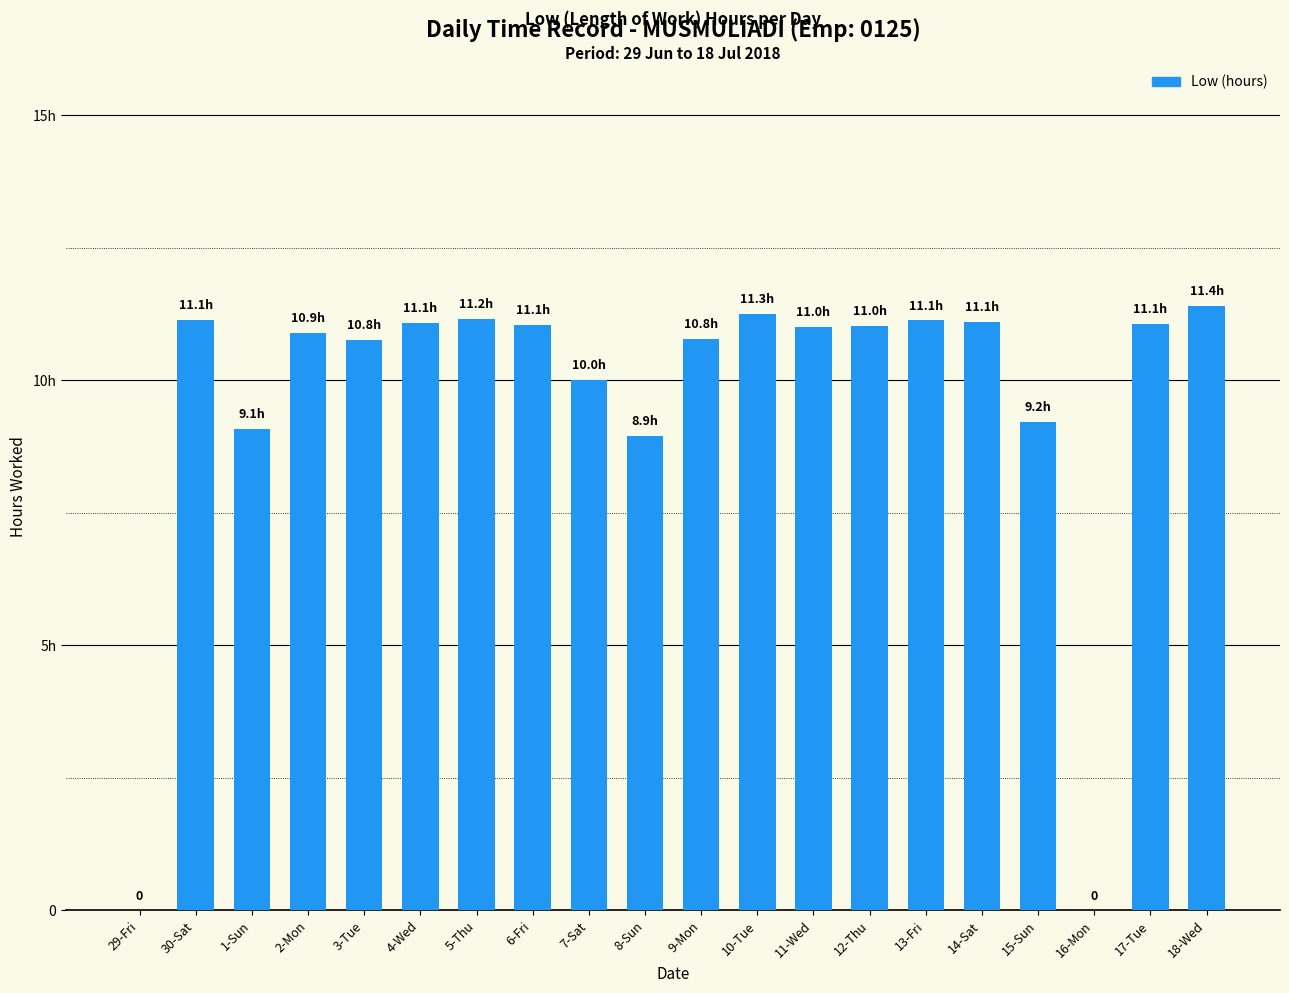

List the labels in order of value, largest first.

18-Wed, 10-Tue, 5-Thu, 30-Sat, 13-Fri, 14-Sat, 4-Wed, 17-Tue, 6-Fri, 12-Thu, 11-Wed, 2-Mon, 9-Mon, 3-Tue, 7-Sat, 15-Sun, 1-Sun, 8-Sun, 29-Fri, 16-Mon